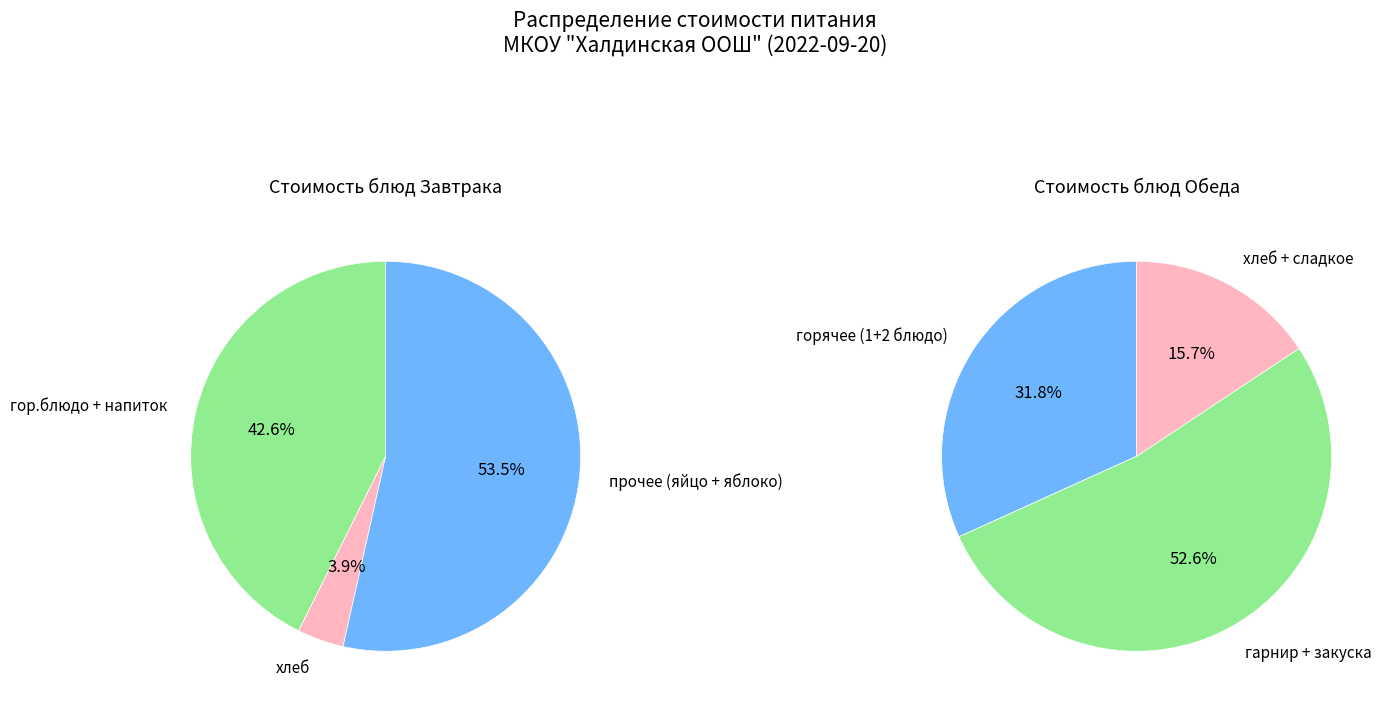

What is the total percentage of Обед and Завтрак?

100.0%